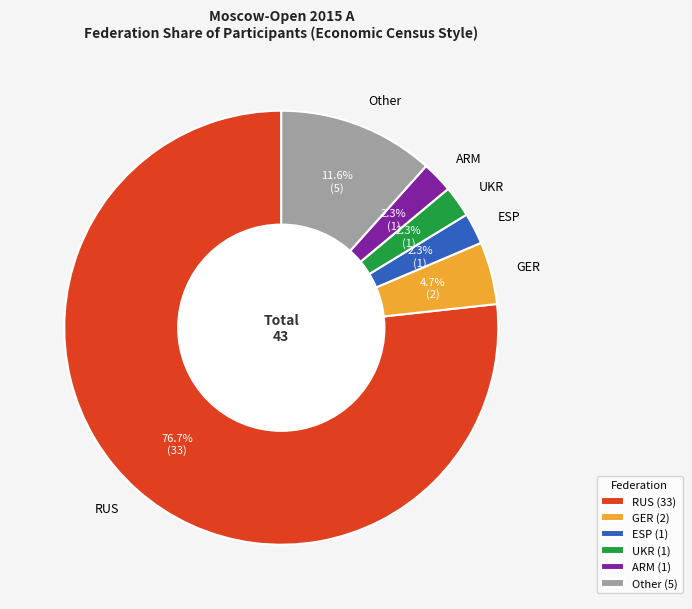

Which has a higher value, ESP or RUS?

RUS